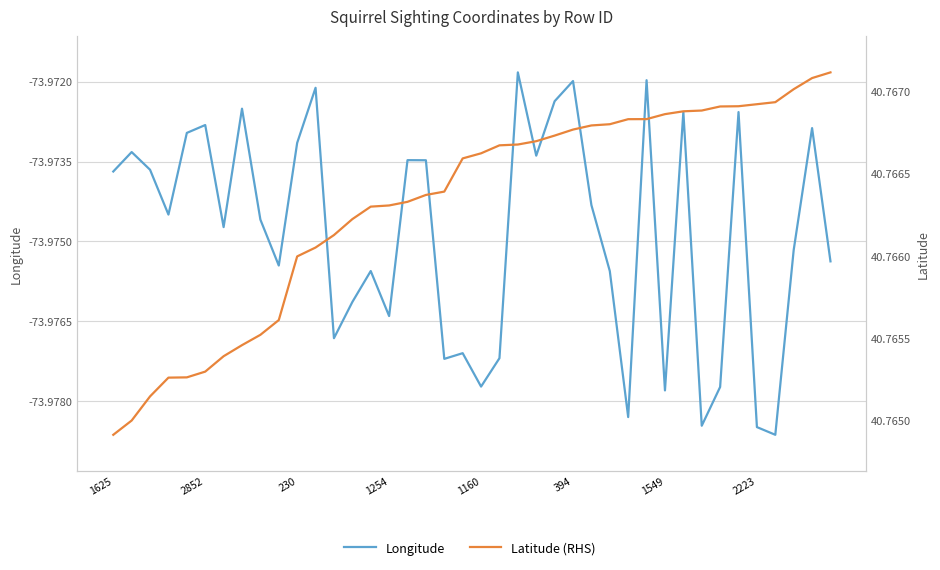

What is the spread (max minus min) of values at 38?

114.7